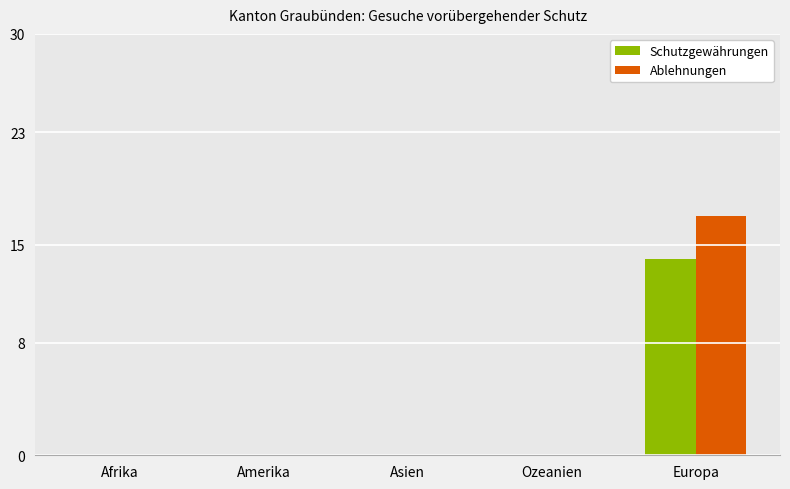

What is the maximum value for Ablehnungen?

17